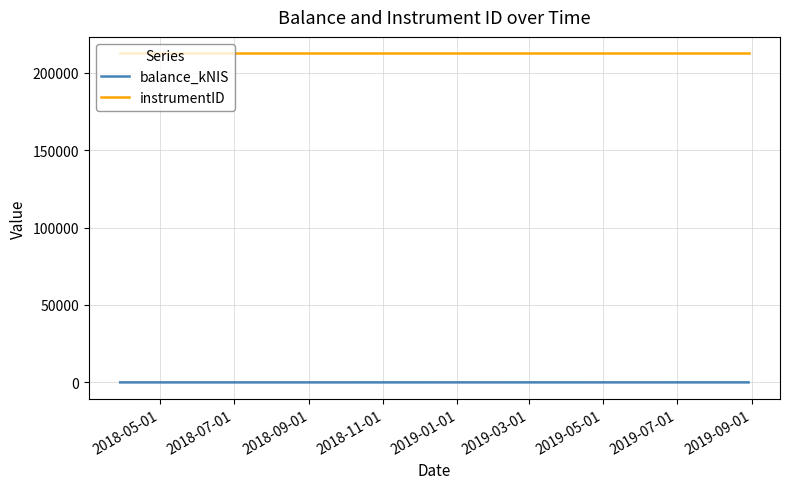

At how many categories does at least one series exceed 21686?

3